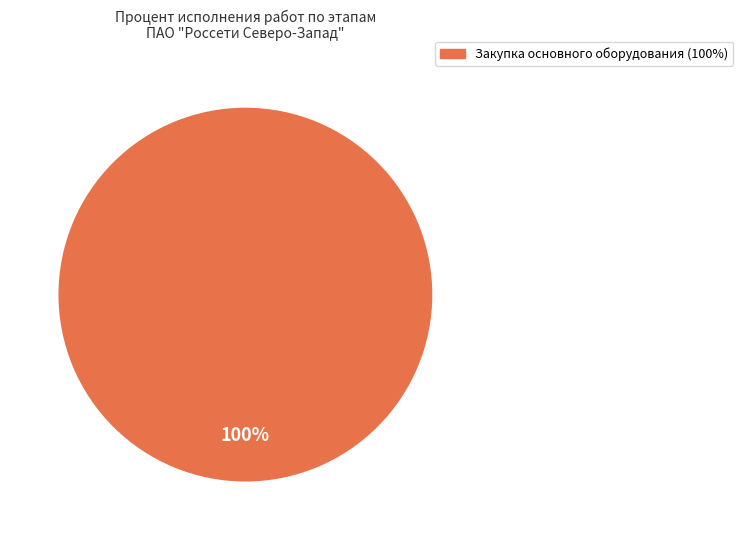

Is there a majority slice in this chart?

Yes